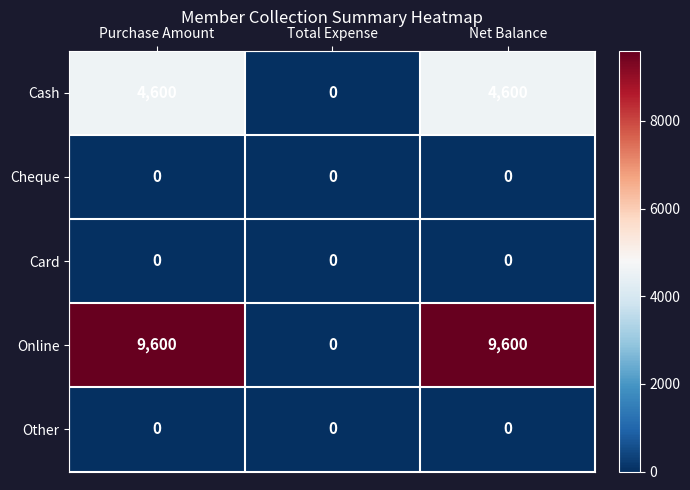

At how many categories does at least one series exceed 1794?

2